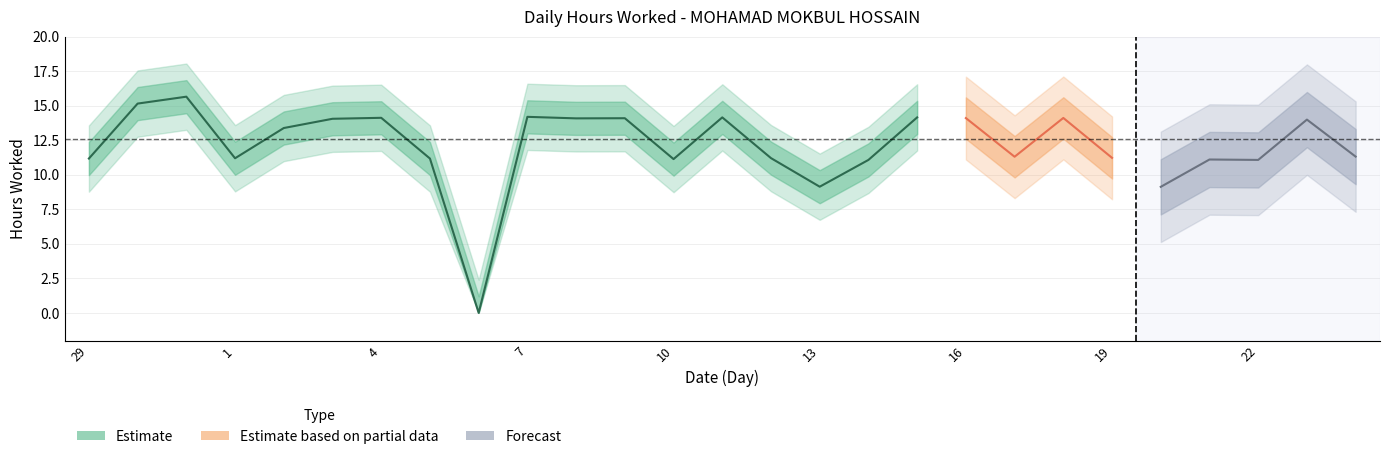

What is the value of the 8th point from the left?

11.2